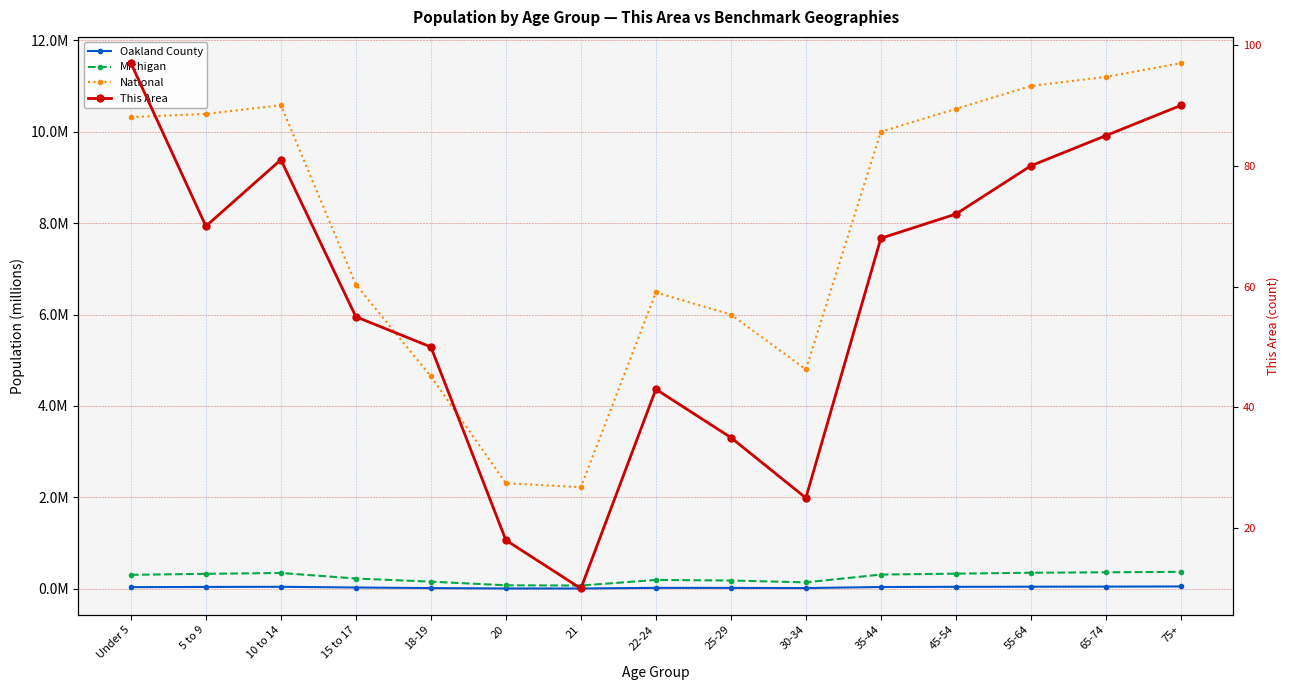

What is the value of the Michigan point at the 15th from the left?

0.4